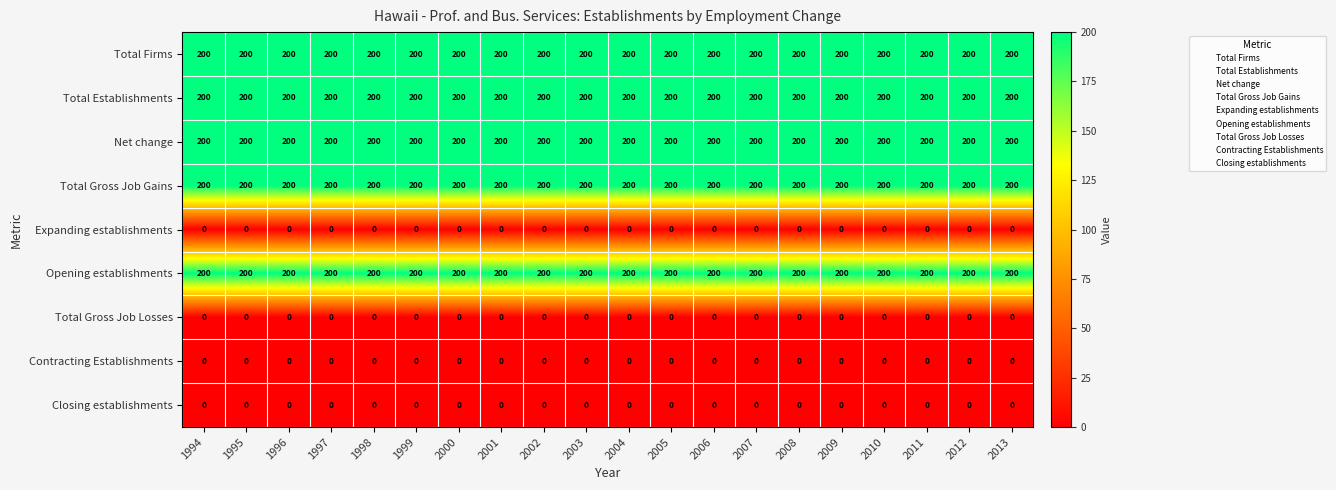

What is the average value of the Opening establishments series?

200